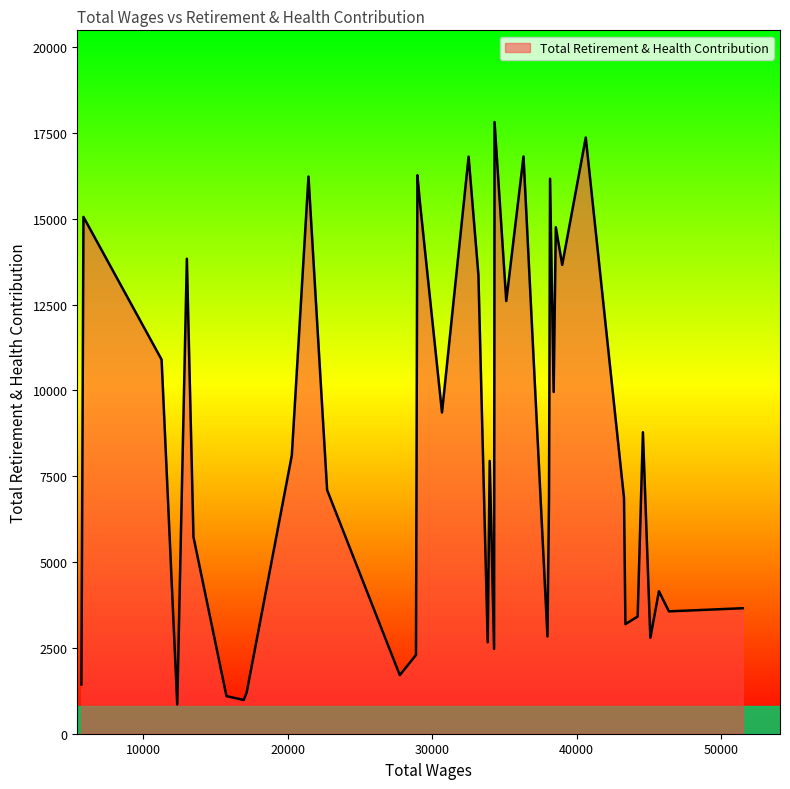

What is the difference between the maximum and minimum values?

16968